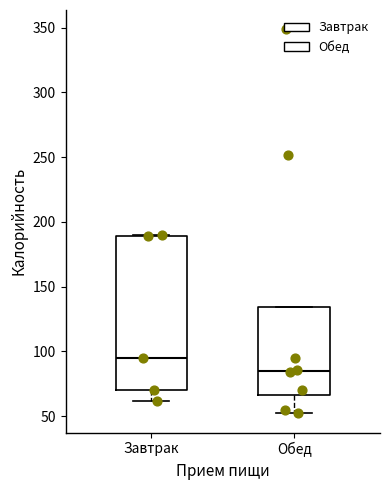

Where is the upper edge of the box for Завтрак on the y-axis? The values are not printed on the chart, so give them approximately, as read against the axis.

190